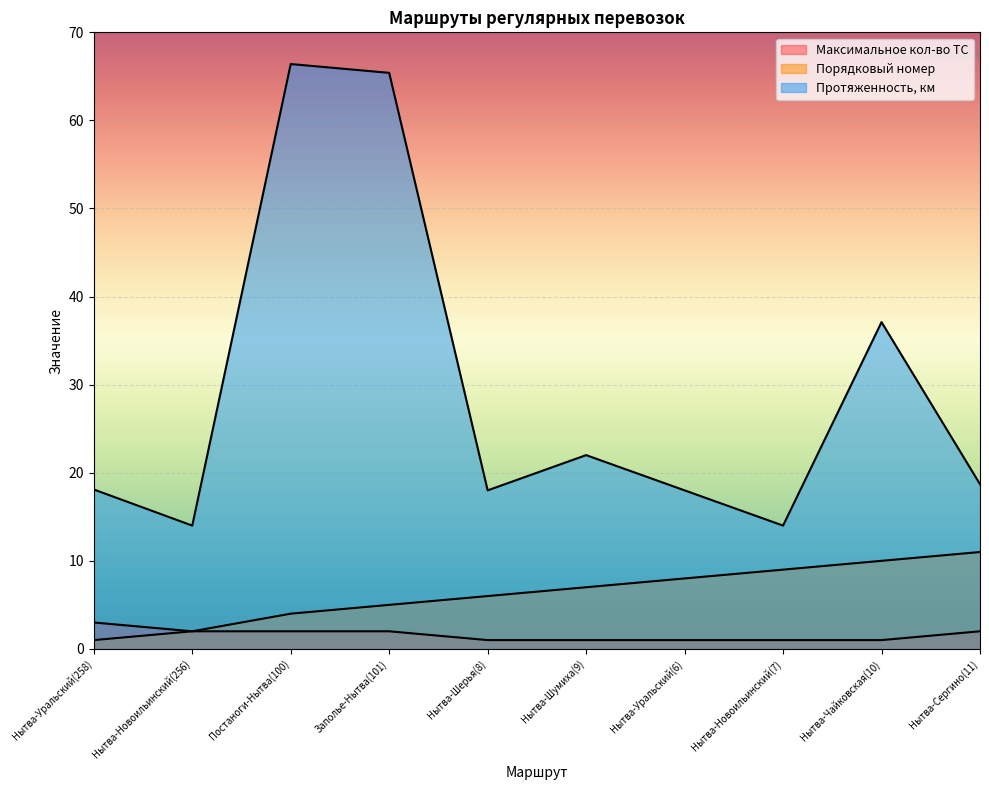

At which label does Максимальное кол-во ТС reach its peak?

Нытва-Уральский(258)